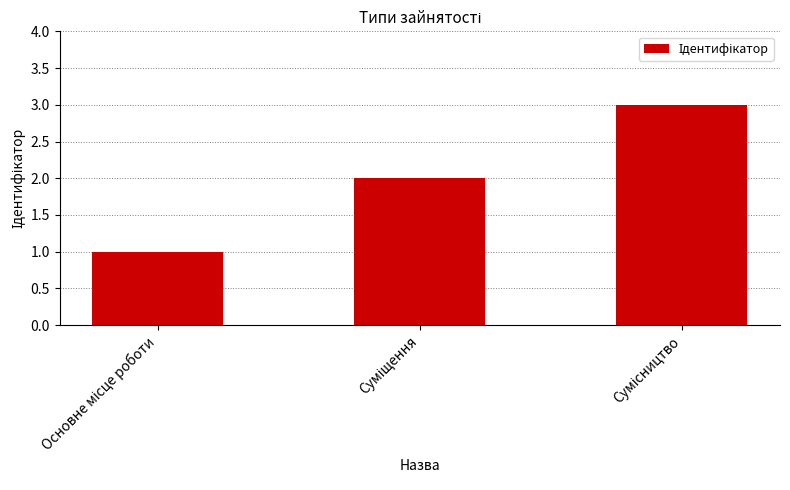

Count the number of data series in this chart.

1